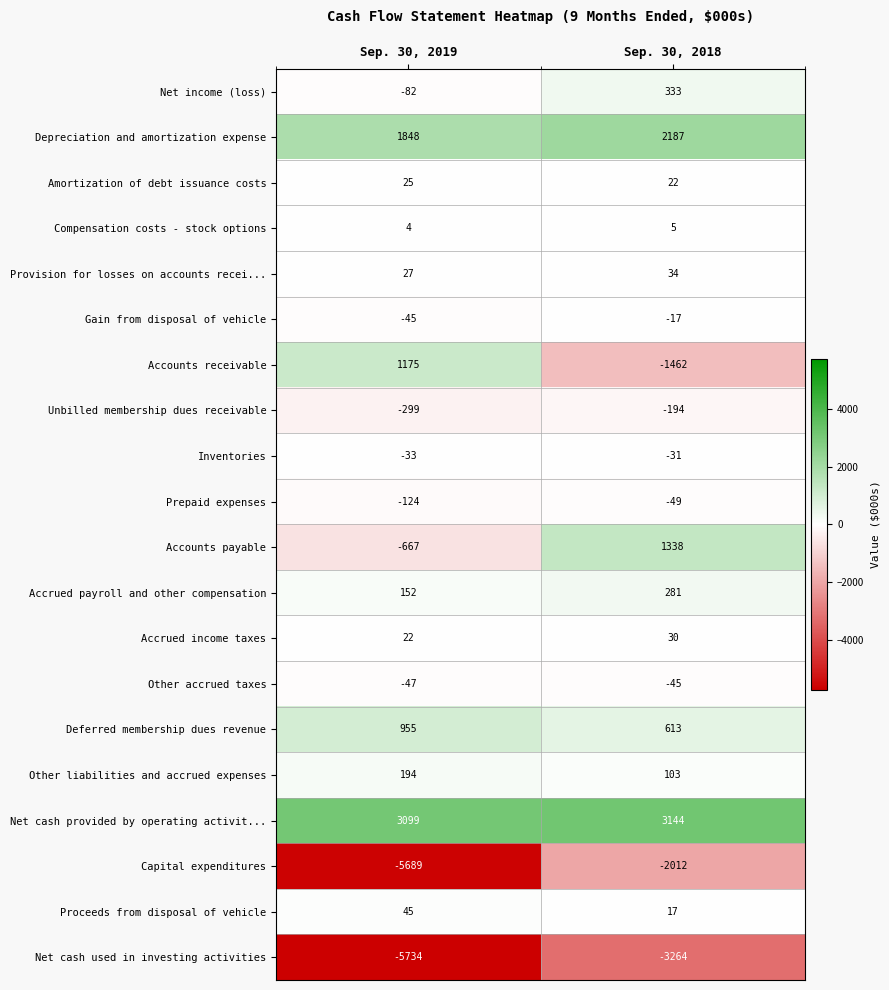

What is the average value of the Net cash provided by operating activit... series?

3122